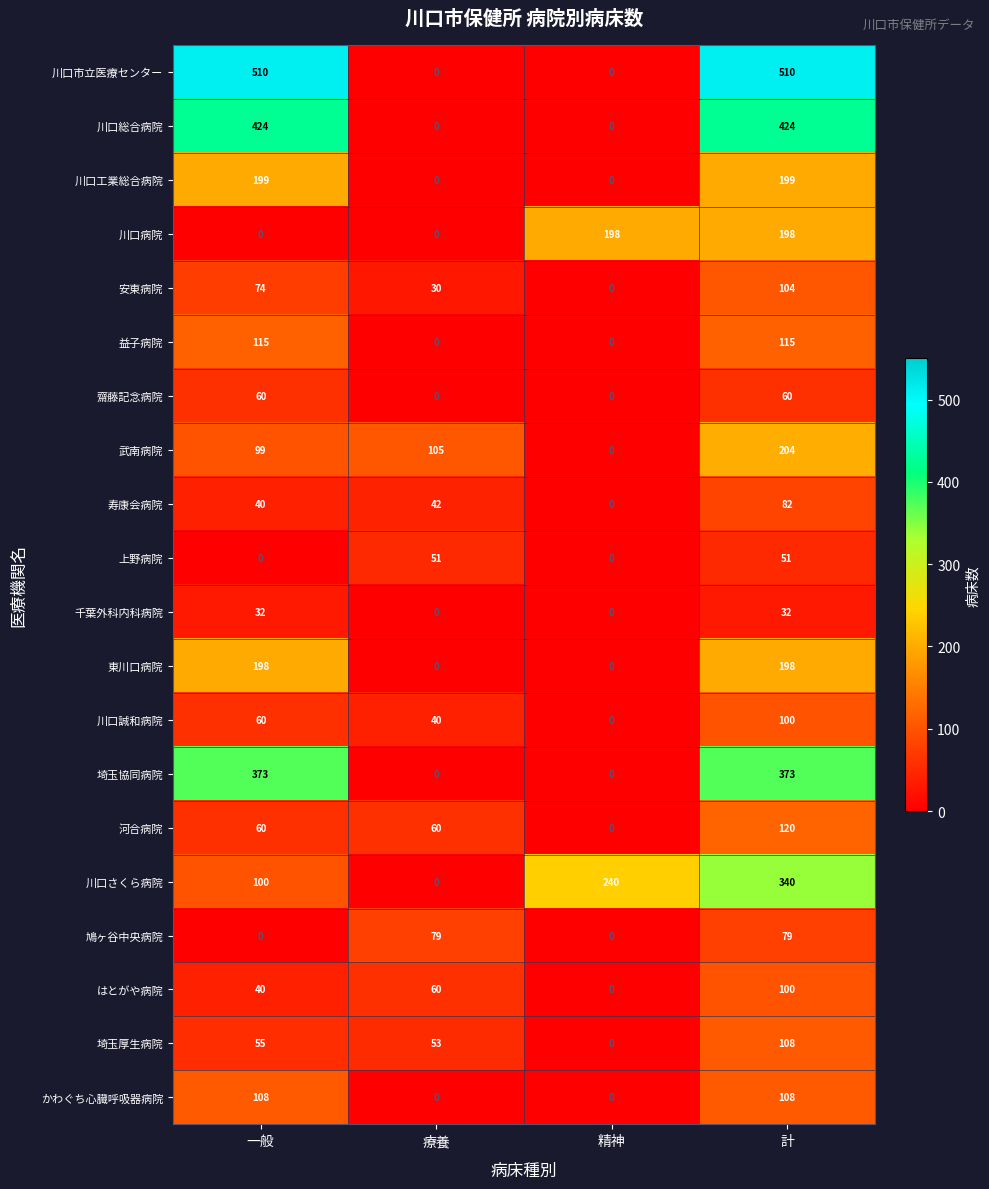

What is the total value across all series at 計?

3505